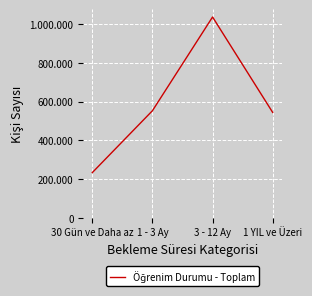

What is the minimum value shown in the chart?

233632